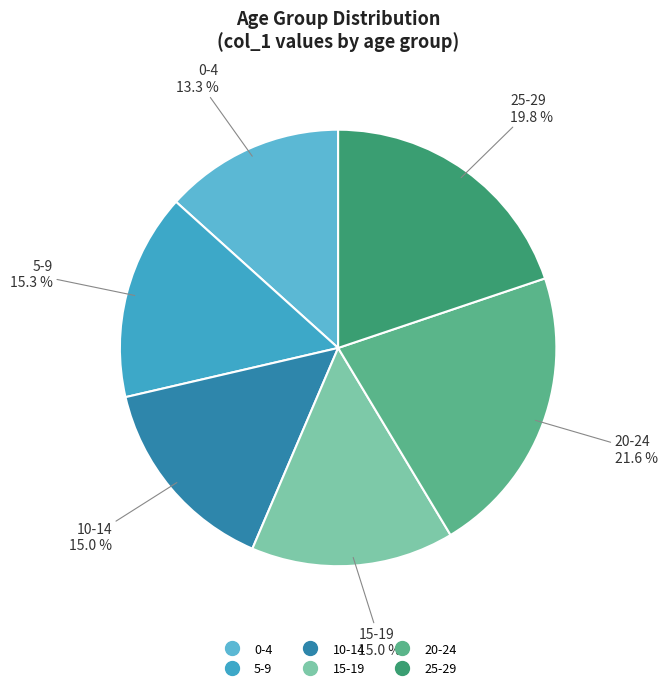

How many slices are in this pie chart?

6